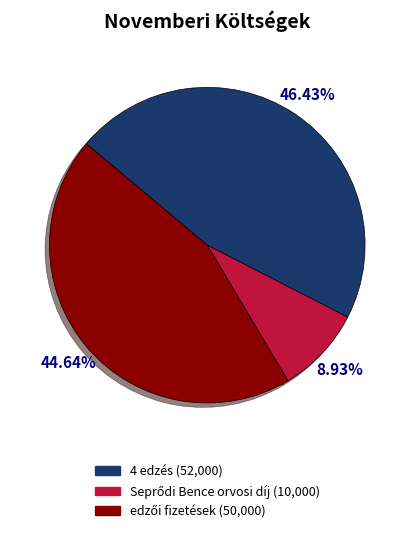

Is there any slice that represents more than half of the pie?

No